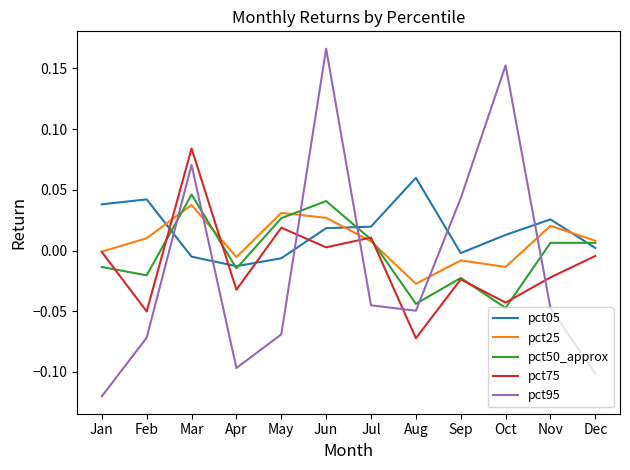

How many positive values does the pct50_approx series have?

6